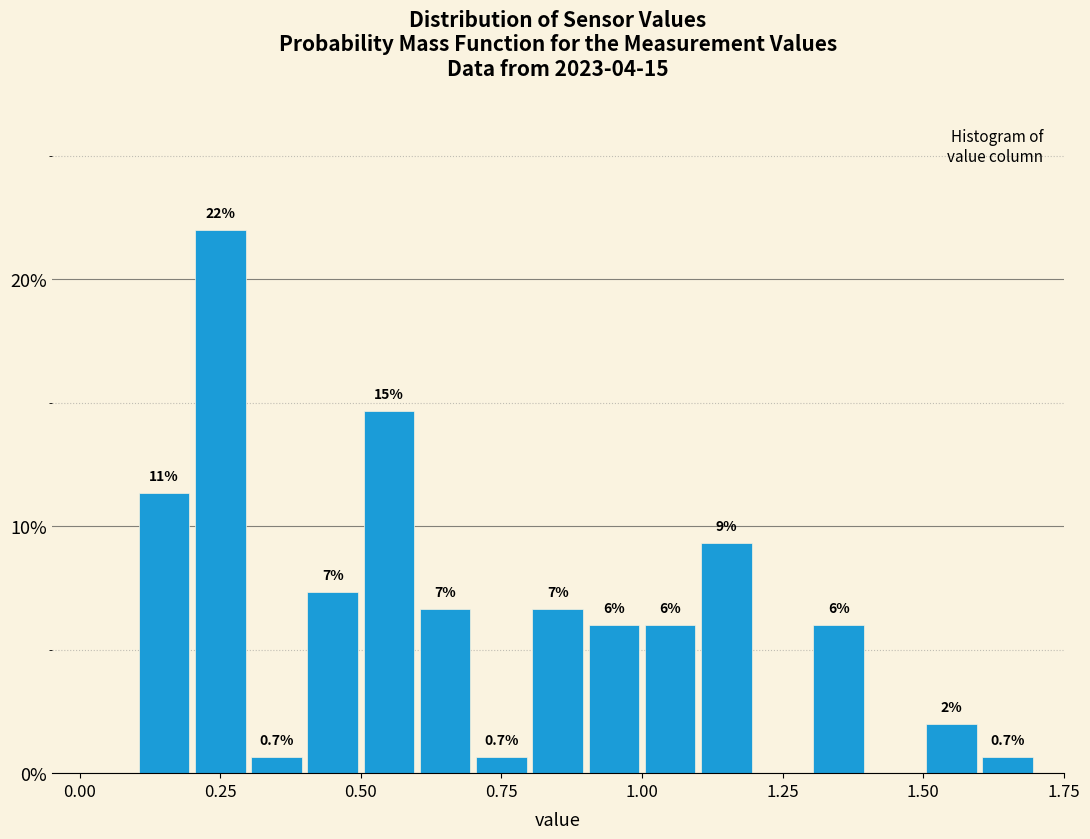

Read against the x-axis, roughly where is the centre of the tallest bar?

0.25